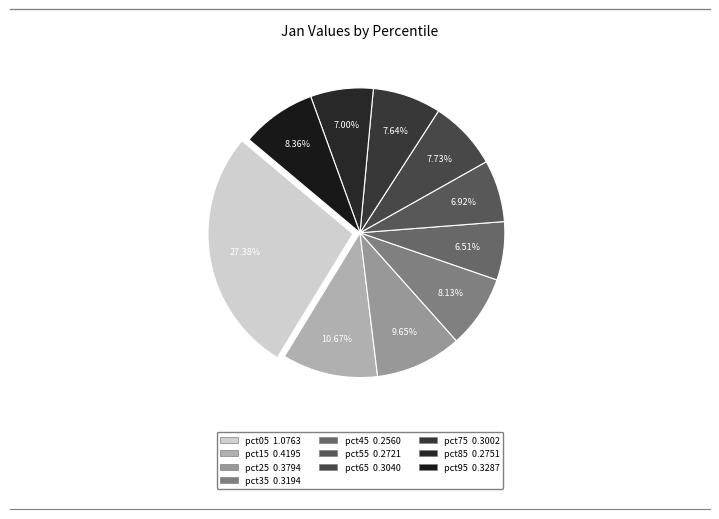

How many segments does this pie chart have?

10